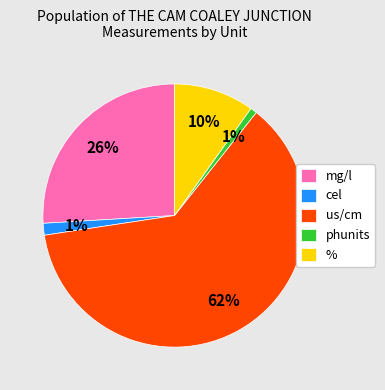

Count the number of slices in the pie.

5